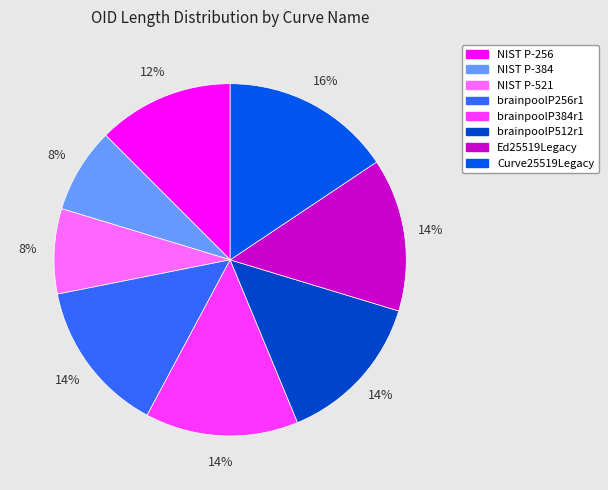

True or false: NIST P-521 accounts for 20% of the total.

False